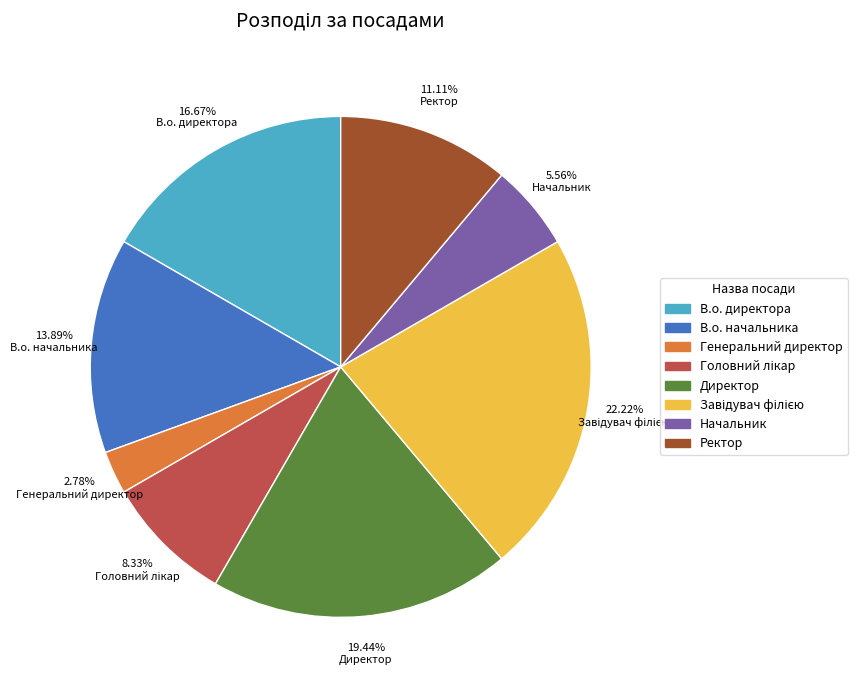

What is the total percentage of Директор and Генеральний директор?

22.2%